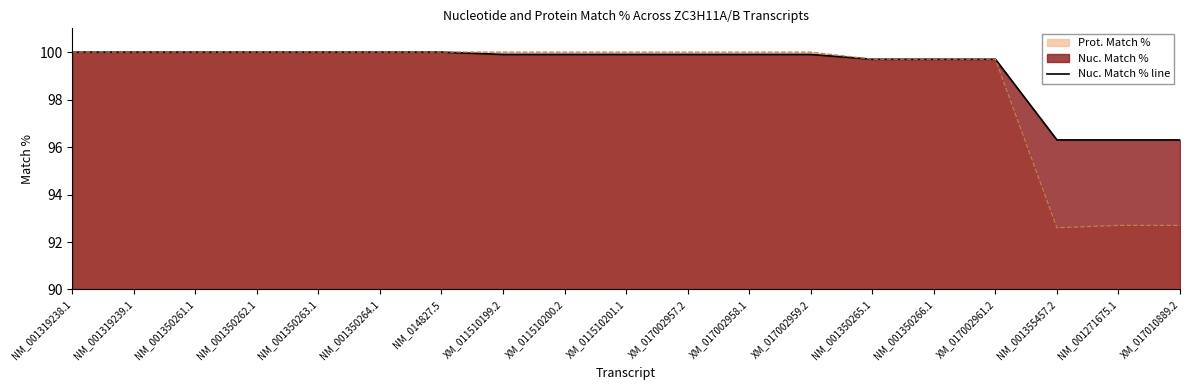

True or false: the data shows 69.3 at XM_011510199.2.

False